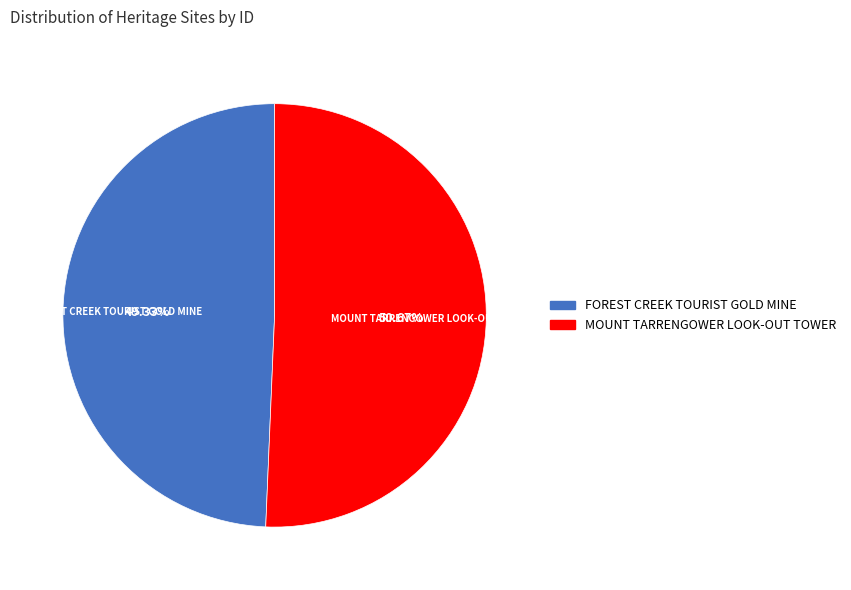

What is the smallest slice in the pie chart?

FOREST CREEK TOURIST GOLD MINE